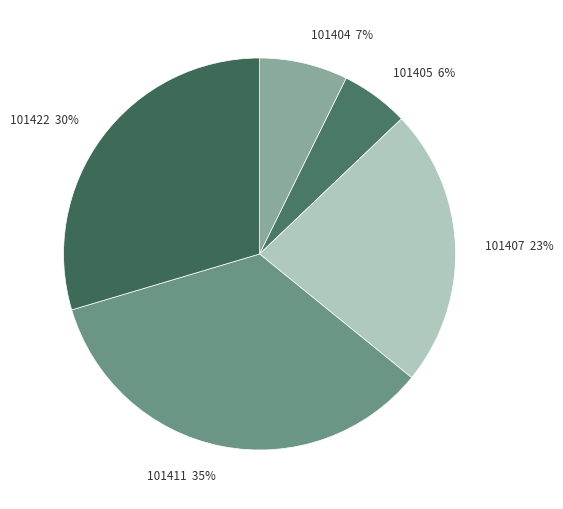

Do 101405 and 101411 together represent more than half of the pie?

No